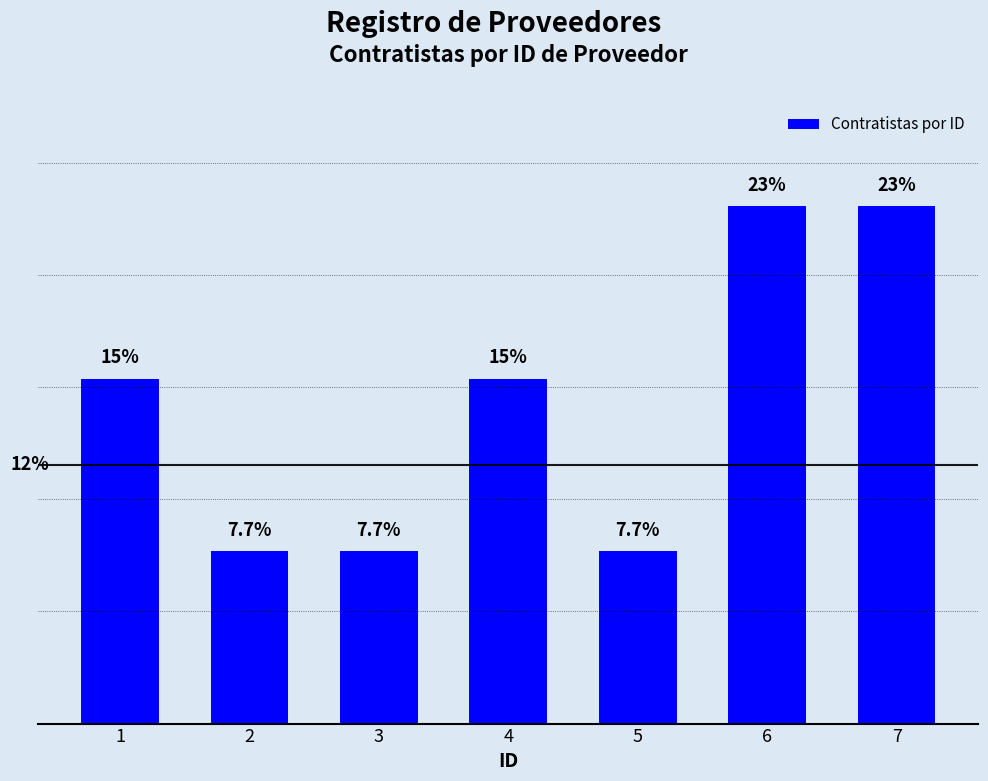

Does the chart contain any negative values?

No